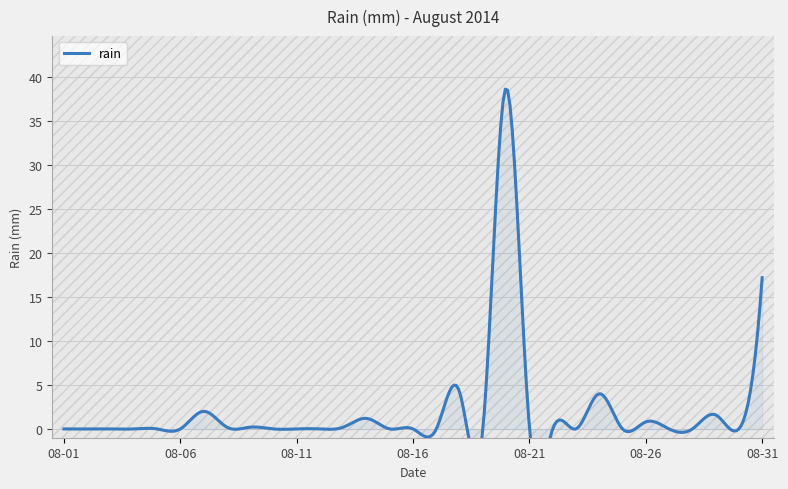

Reading left to right, what are all the values shown in this chart?

2014-08-01=0.0	2014-08-02=0.0	2014-08-03=0.0	2014-08-04=0.0	2014-08-05=0.0	2014-08-06=0.0	2014-08-07=2.0	2014-08-08=0.2	2014-08-09=0.2	2014-08-10=0.0	2014-08-11=0.0	2014-08-12=0.0	2014-08-13=0.2	2014-08-14=1.2	2014-08-15=0.0	2014-08-16=0.0	2014-08-17=0.0	2014-08-18=4.2	2014-08-19=0.0	2014-08-20=38.8	2014-08-21=0.2	2014-08-22=0.0	2014-08-23=0.0	2014-08-24=4.0	2014-08-25=0.0	2014-08-26=0.8	2014-08-27=0.0	2014-08-28=0.0	2014-08-29=1.6	2014-08-30=0.0	2014-08-31=17.2